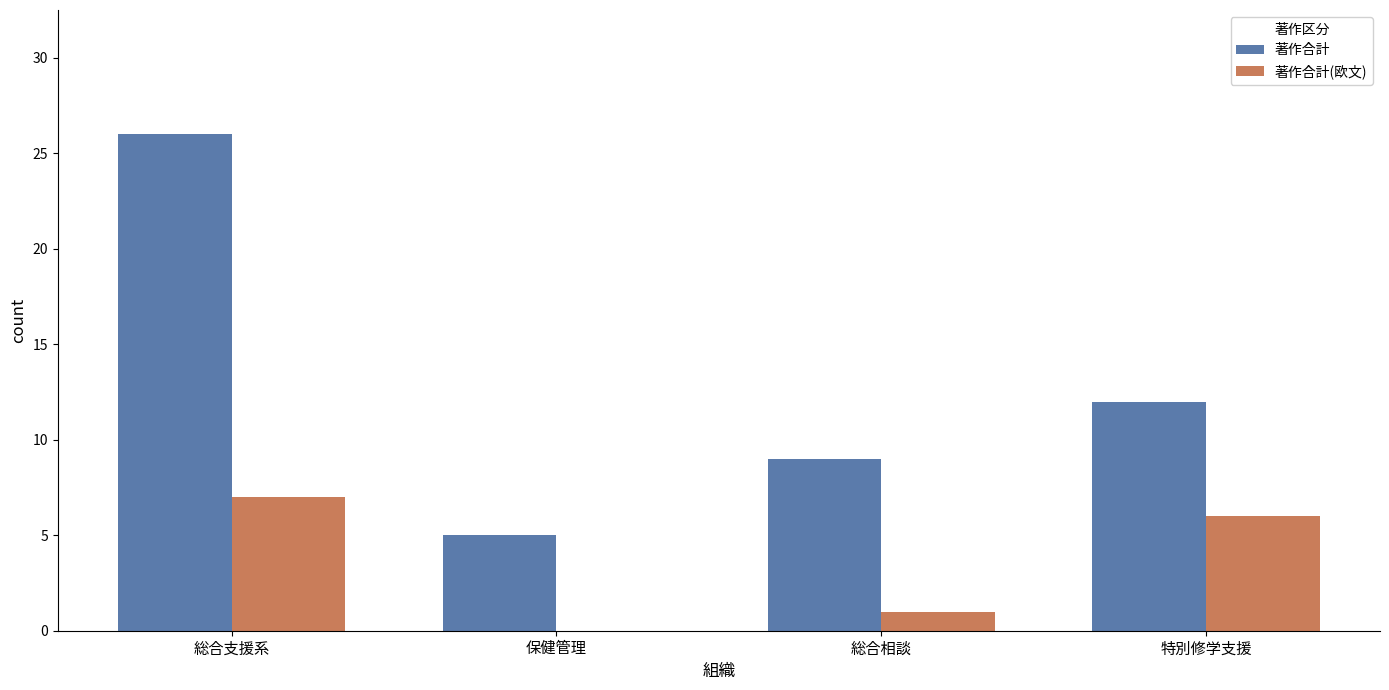

Is it true that 著作合計(欧文) equals -2 at 保健管理?

False